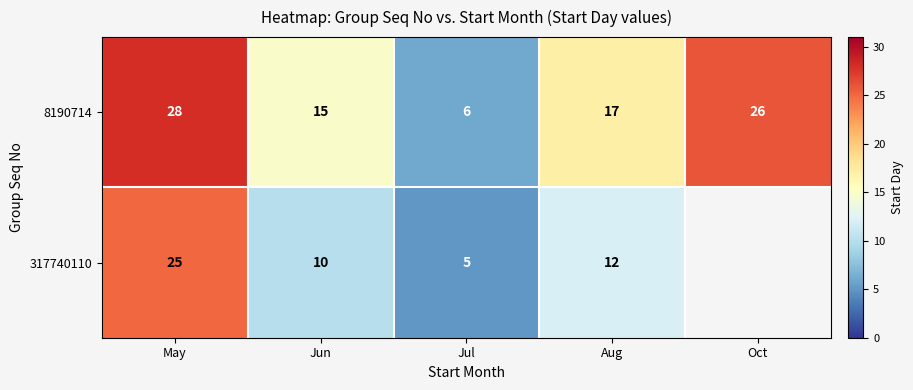

Where is 8190714 nearest to the value 17?

Aug